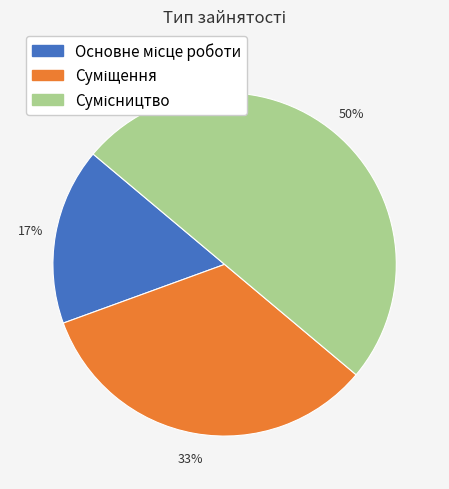

How many segments does this pie chart have?

3